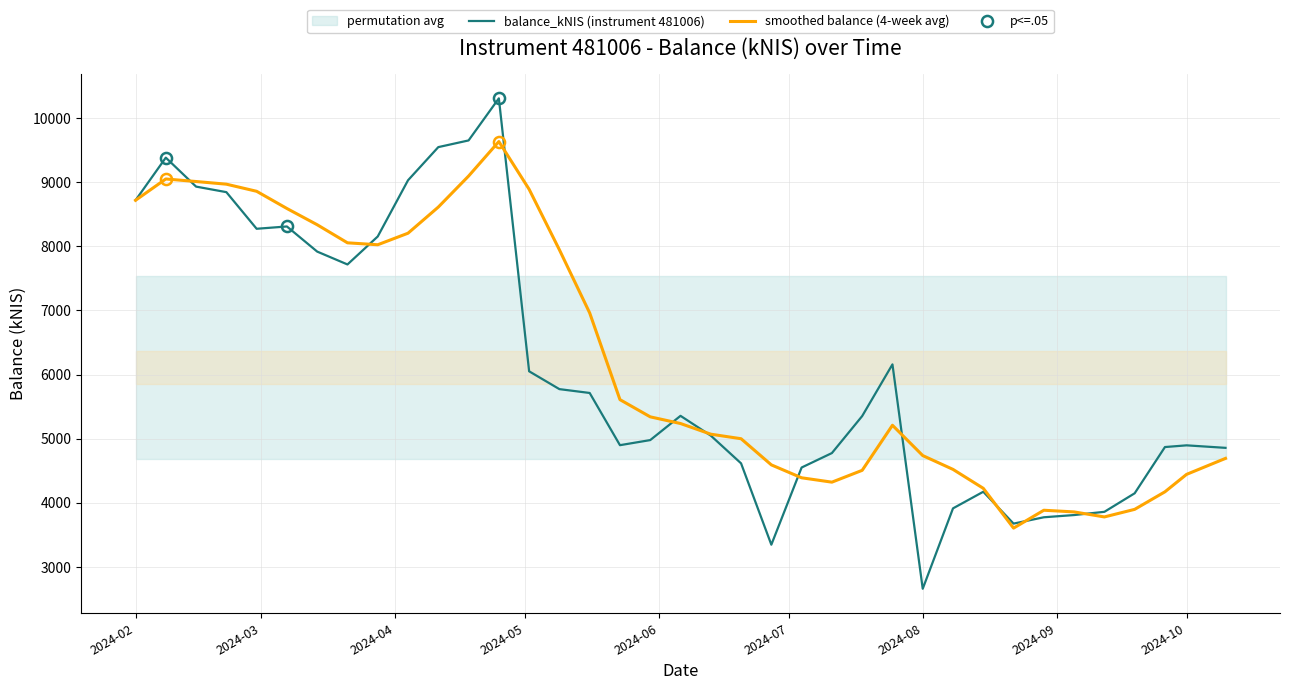

Reading left to right, list all the values displayed in this chart.

balance_kNIS (instrument 481006): 8718.2	9383.2	8931.5	8845.3	8274.1	8310.0	7918.3	7717.8	8153.9	9030.3	9547.3	9651.6	10307.9	6051.9	5773.8	5713.9	4899.7	4979.3	5357.4	5048.9	4616.4	3348.1	4551.6	4776.9	5353.8	6159.6	2661.1	3914.7	4173.7	3677.0	3775.8	3810.4	3860.8	4149.7	4870.7	4897.3	4858.2
smoothed balance (4-week avg): 8718.2	9050.7	9011.0	8969.5	8858.5	8590.2	8336.9	8055.1	8025.0	8205.1	8612.3	9095.8	9634.3	8889.7	7946.3	6961.9	5609.8	5341.7	5237.6	5071.3	5000.5	4592.7	4391.3	4323.3	4507.6	5210.5	4737.9	4522.3	4227.3	3606.6	3885.3	3859.2	3781.0	3899.2	4172.9	4444.6	4694.0